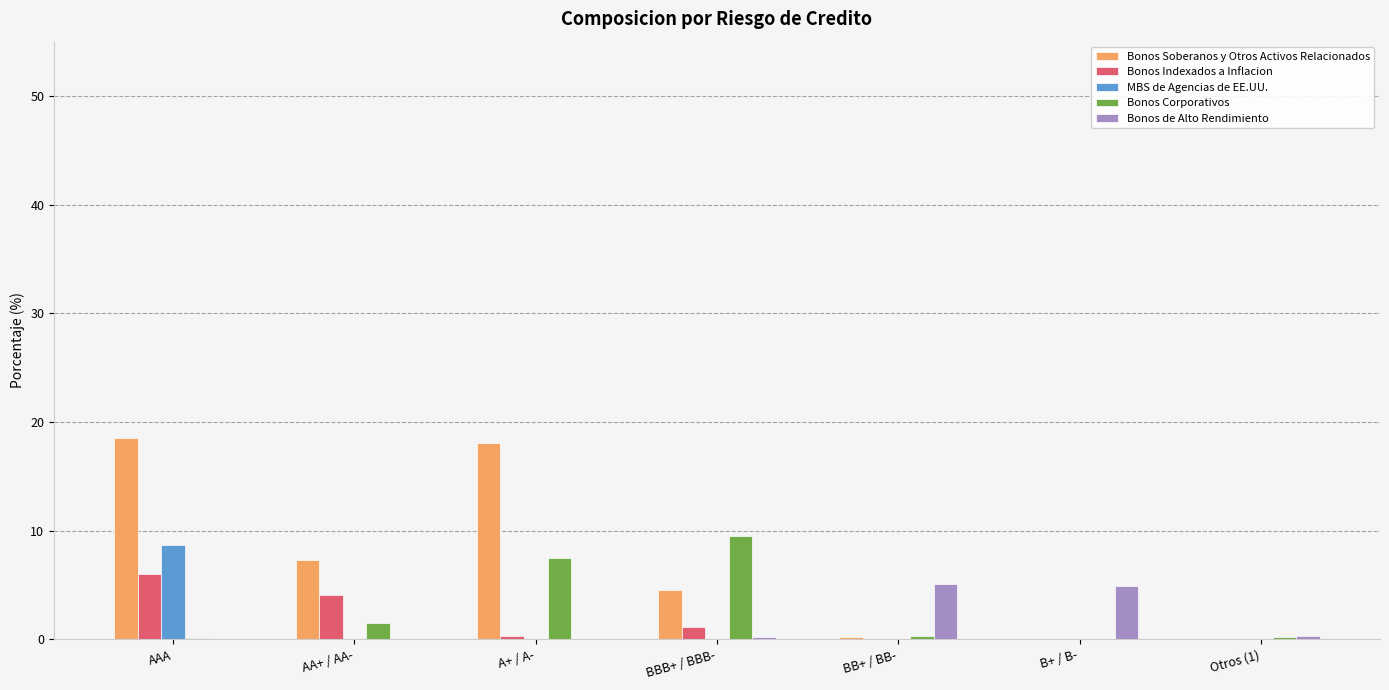

What is the total value across all series at B+ / B-?

4.9